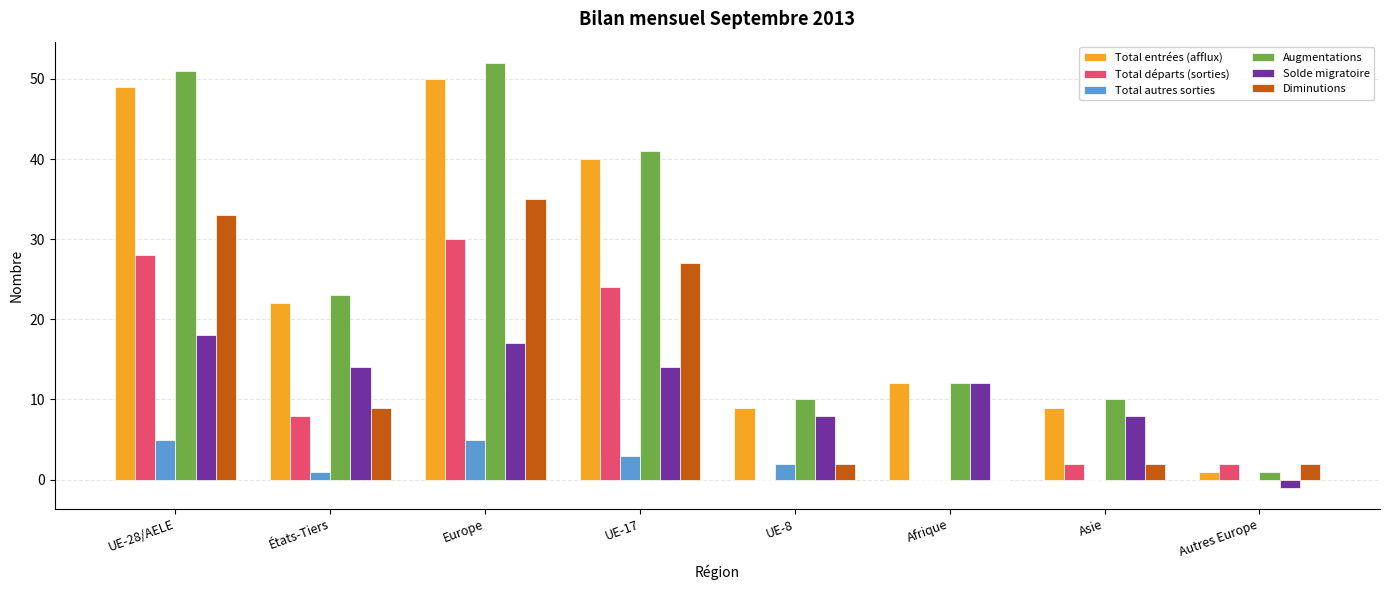

Which series changed the most between Afrique and Asie?

Solde migratoire